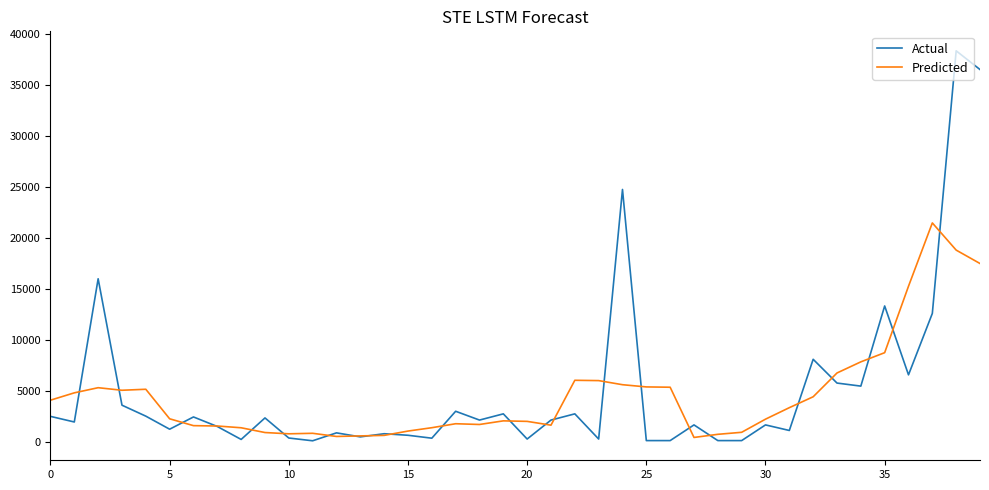

List the series in order of their peak value, lowest first.

Predicted, Actual